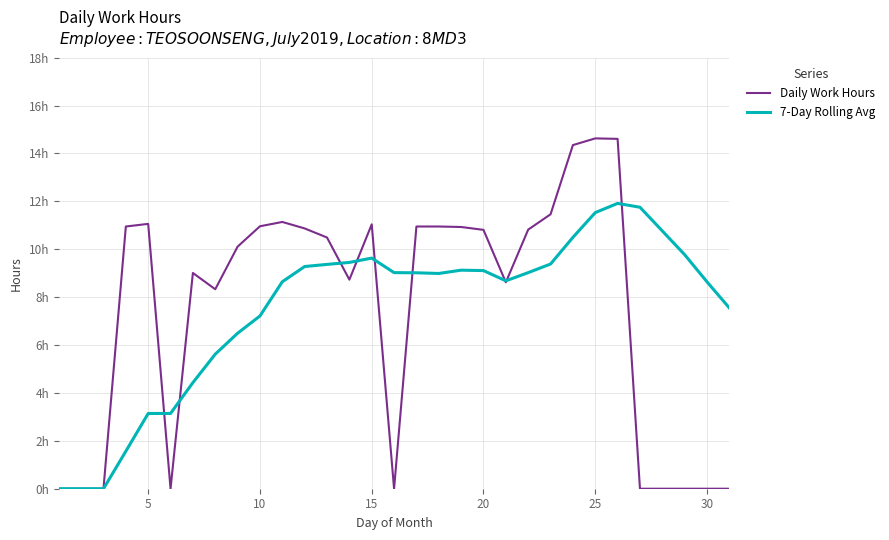

Does the chart have visible grid lines?

Yes